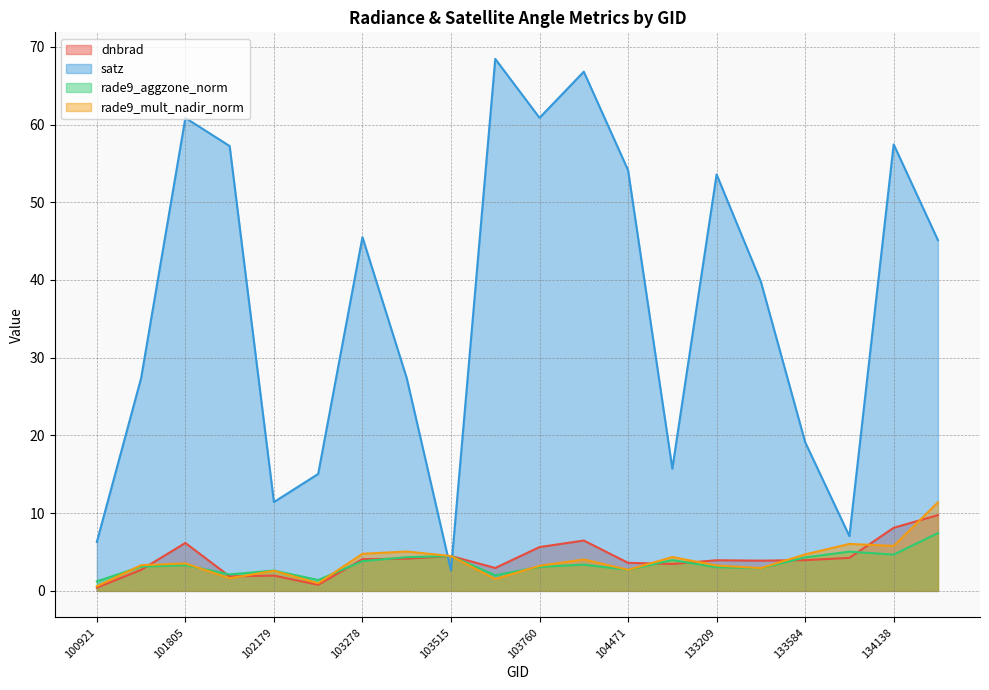

Reading right to left, extract all data points from this chart.

dnbrad: 134322=9.7	134138=8.1	133762=4.3	133584=4.0	133404=3.9	133209=3.9	132847=3.5	104471=3.6	103988=6.5	103760=5.6	103642=2.9	103515=4.5	103396=4.1	103278=4.1	102300=0.8	102179=2.0	101917=1.9	101805=6.2	101429=2.7	100921=0.4
satz: 134322=45.1	134138=57.4	133762=7.0	133584=19.1	133404=39.8	133209=53.6	132847=15.7	104471=54.1	103988=66.8	103760=60.9	103642=68.4	103515=2.6	103396=27.4	103278=45.5	102300=15.0	102179=11.4	101917=57.2	101805=60.9	101429=27.4	100921=6.3
rade9_aggzone_norm: 134322=7.4	134138=4.7	133762=5.1	133584=4.3	133404=2.9	133209=3.1	132847=4.0	104471=2.7	103988=3.4	103760=3.1	103642=2.0	103515=4.5	103396=4.3	103278=3.8	102300=1.4	102179=2.6	101917=2.1	101805=3.3	101429=3.1	100921=1.2
rade9_mult_nadir_norm: 134322=11.4	134138=5.8	133762=6.0	133584=4.7	133404=2.9	133209=3.3	132847=4.4	104471=2.7	103988=4.0	103760=3.2	103642=1.5	103515=4.5	103396=5.1	103278=4.8	102300=1.0	102179=2.6	101917=1.6	101805=3.5	101429=3.3	100921=0.6